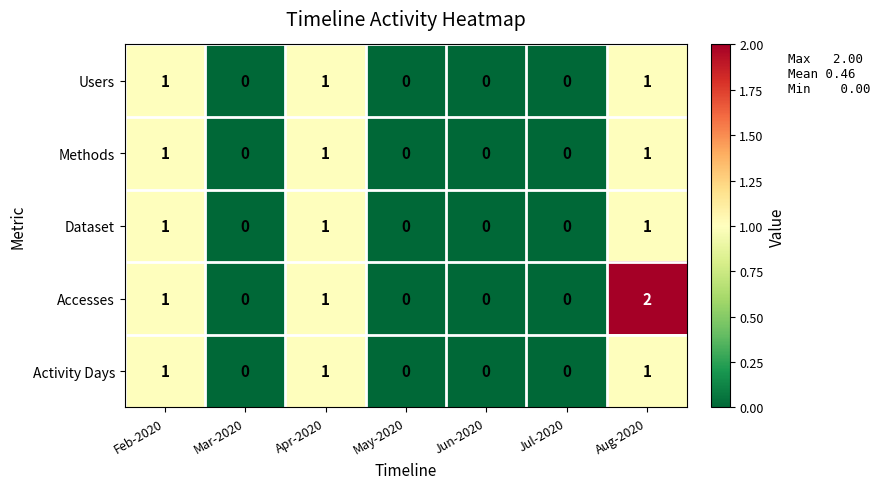

Which series has the largest range (max minus min)?

Accesses